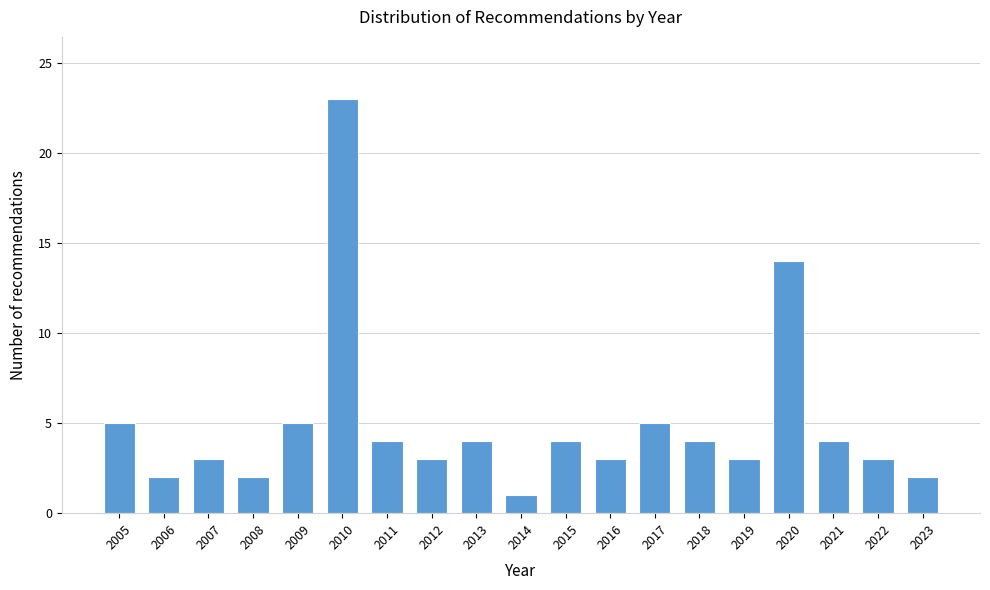

Reading right to left, transcribe all the data shown in this chart.

2	3	4	14	3	4	5	3	4	1	4	3	4	23	5	2	3	2	5